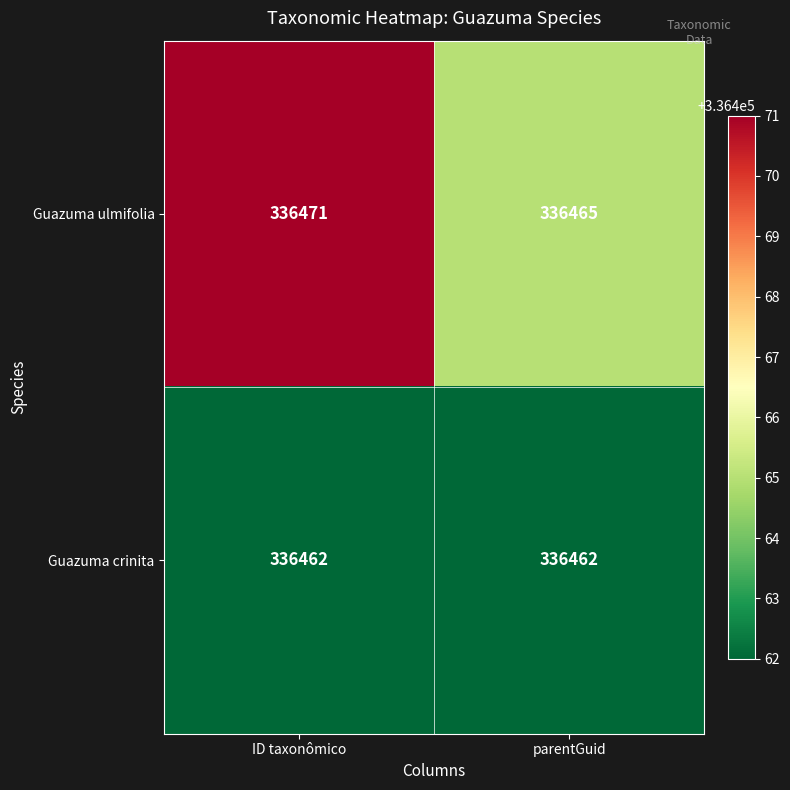

Rank the series by their maximum value, from highest to lowest.

Guazuma ulmifolia, Guazuma crinita